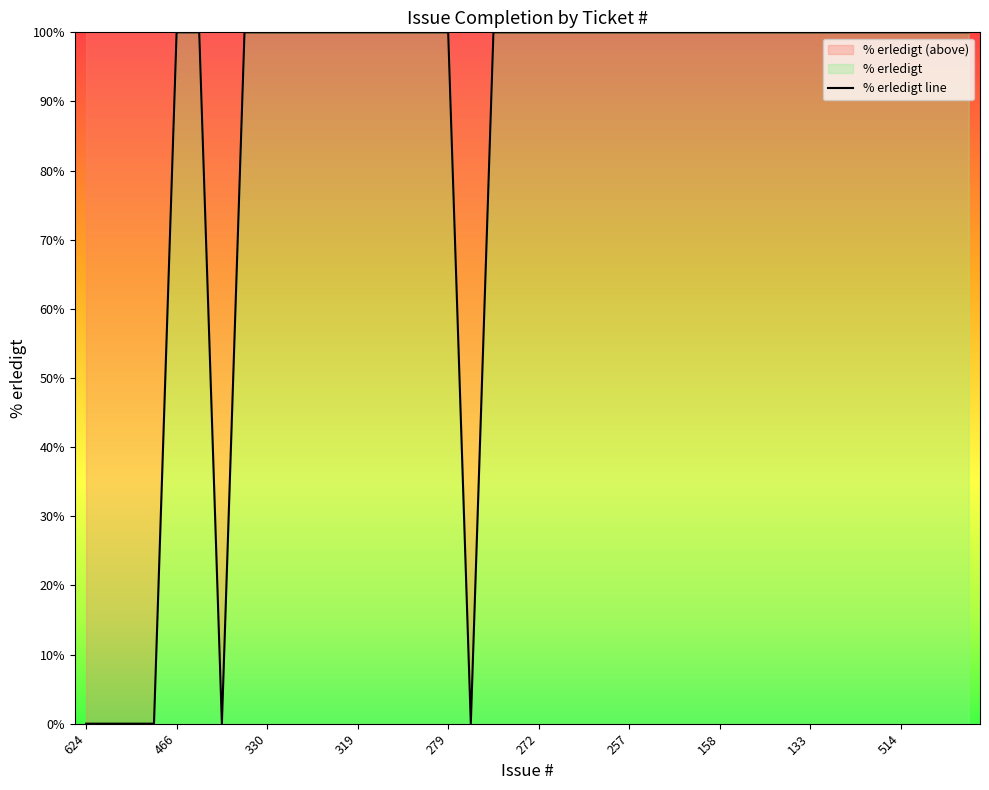

What is the average value?

85